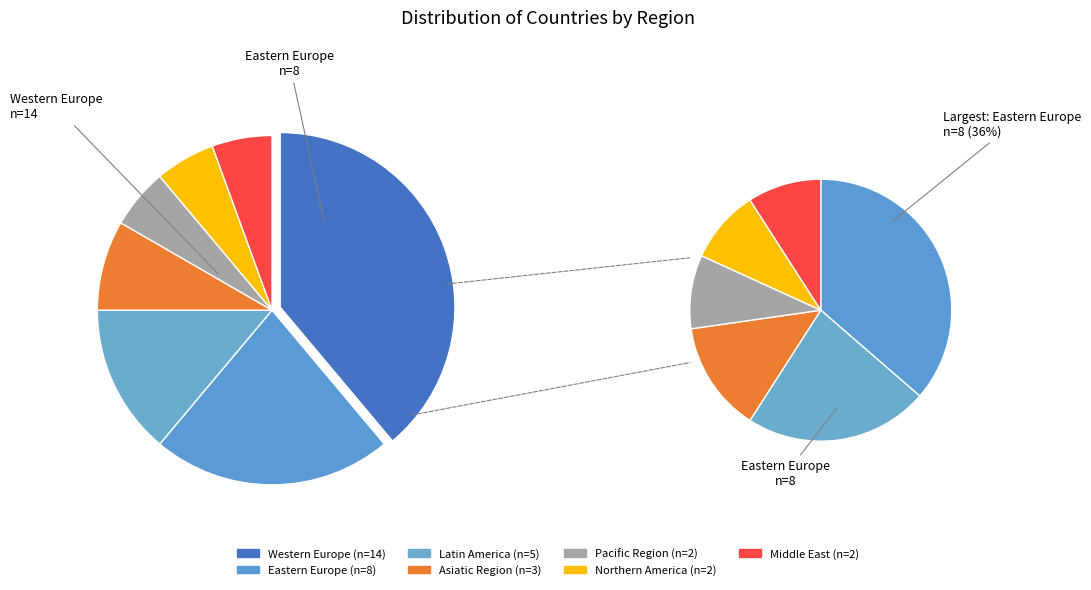

What is the ratio of the value at Northern America to the value at Latin America?

0.4